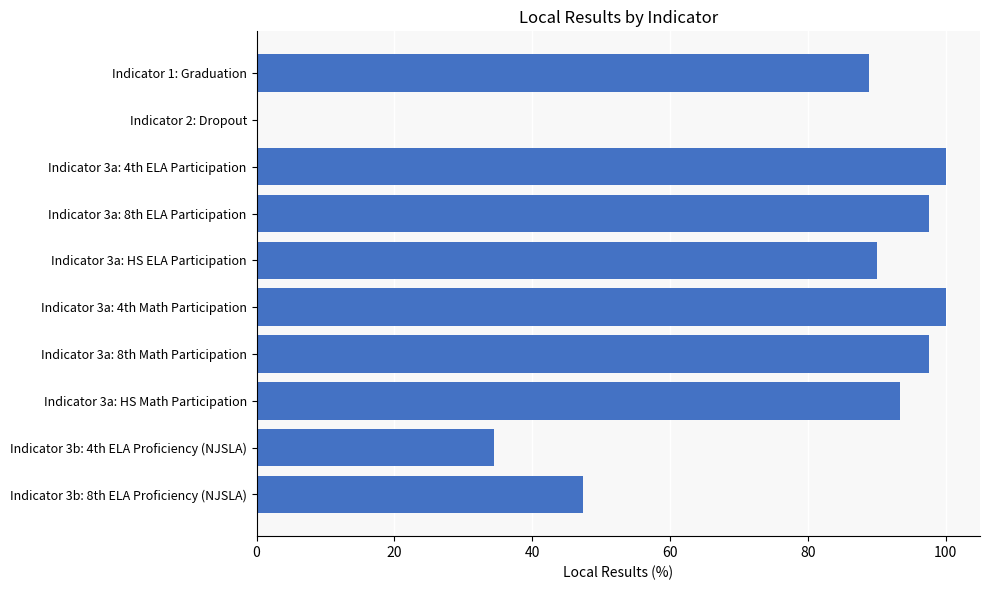

The value at Indicator 3a: 8th ELA Participation is 40.4. True or false?

False